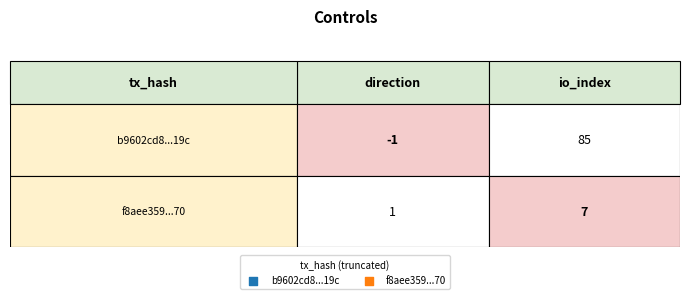

Reading left to right, extract all data points from this chart.

b9602cd8e6b80fa89fa1a20b35eab786490b19c: 0=-1	1=85
f8aee3591cfbd4b9b2572cd4f42c478f9636e70: 0=1	1=7